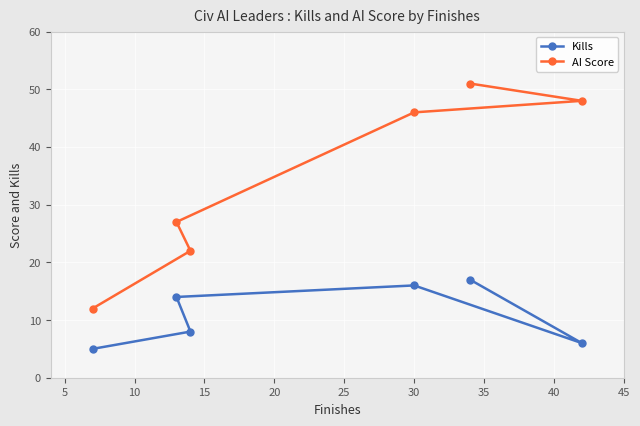

Reading left to right, extract all data points from this chart.

Kills: 5	14	8	16	17	6
AI Score: 12	27	22	46	51	48